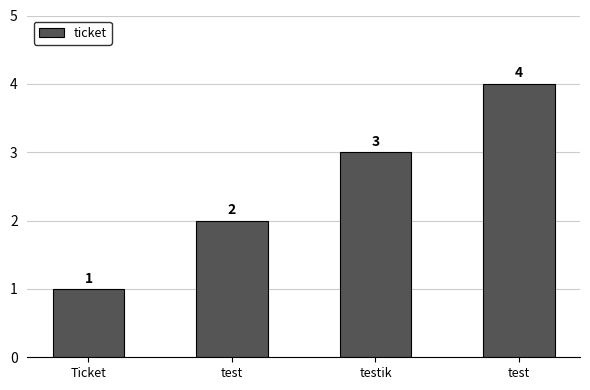

How many data points does each series have?

4